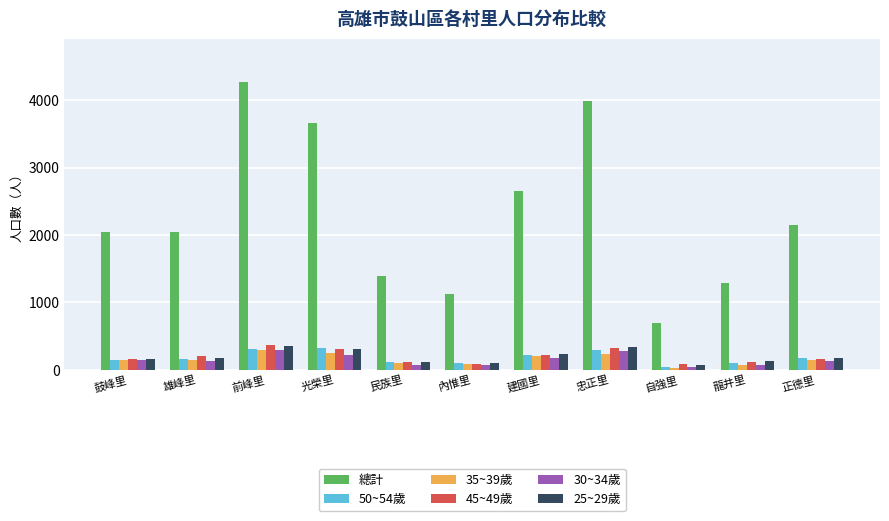

True or false: 45~49歲 has a value of 302 at 光榮里.

True